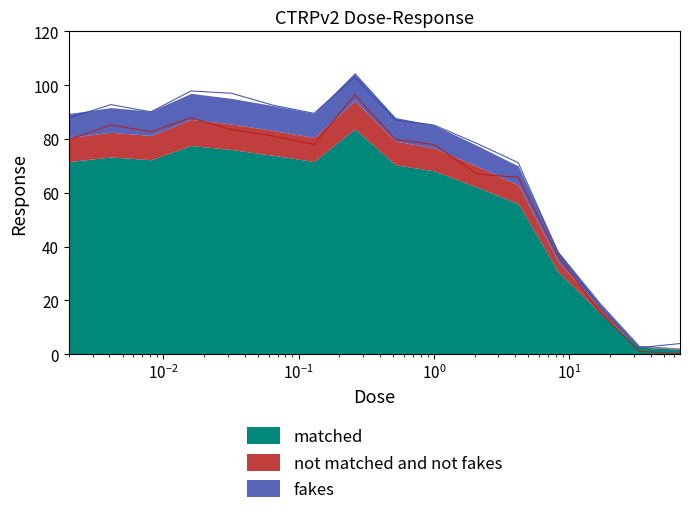

What is the change in value from 2.1 to 33.0?

-75.9